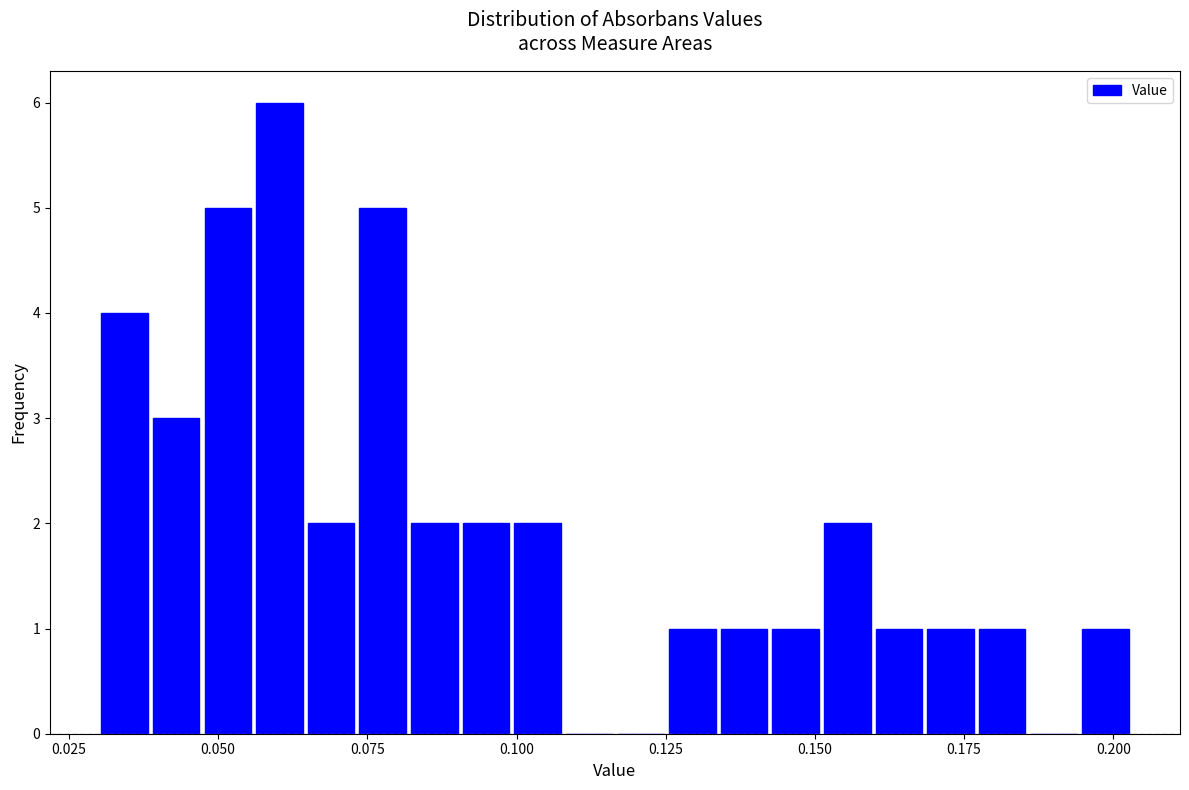

Around what value on the x-axis is the tallest bar? Give the approximate position of its centre, as read against the axis.

0.060